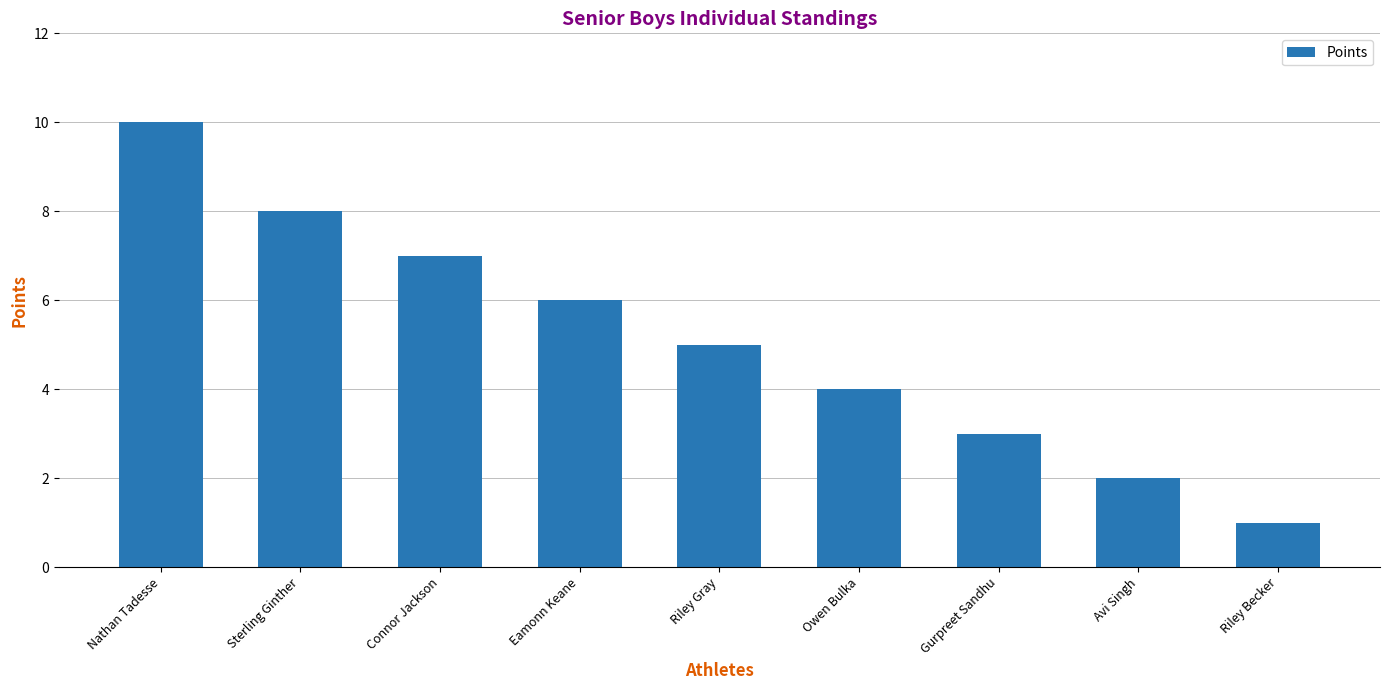

What value does the data have at Nathan Tadesse?

10